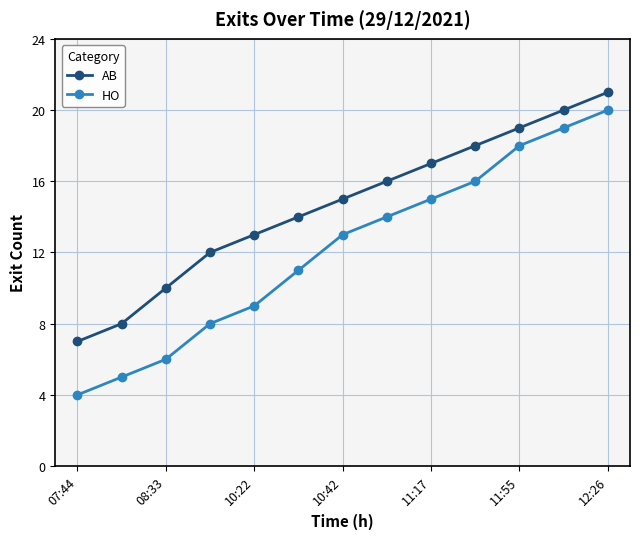

How many series are shown in this chart?

2